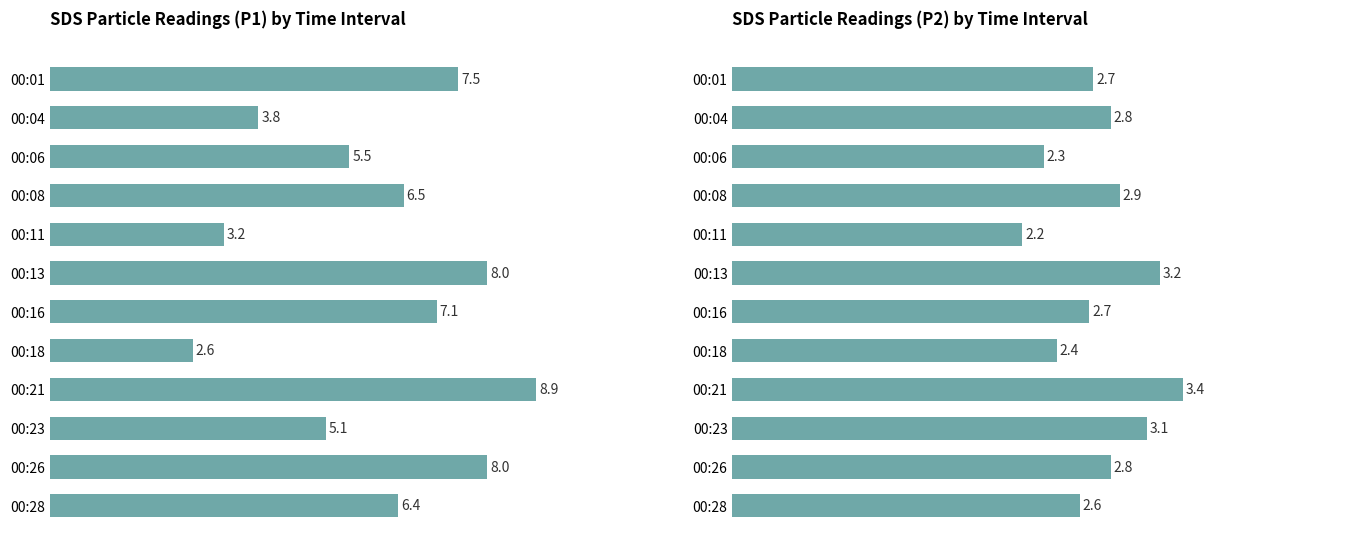

What is the value of the SDS_P1 bar at the 7th from the left?

7.1